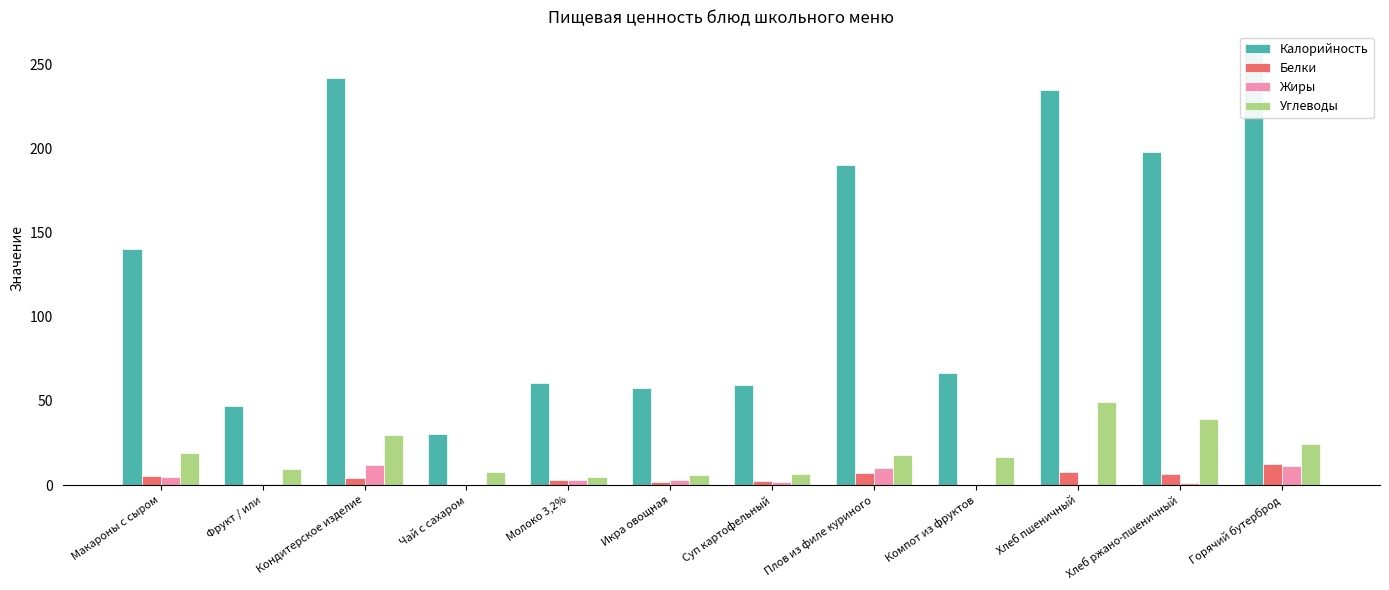

Read the Жиры value at Плов из филе куриного.

10.0